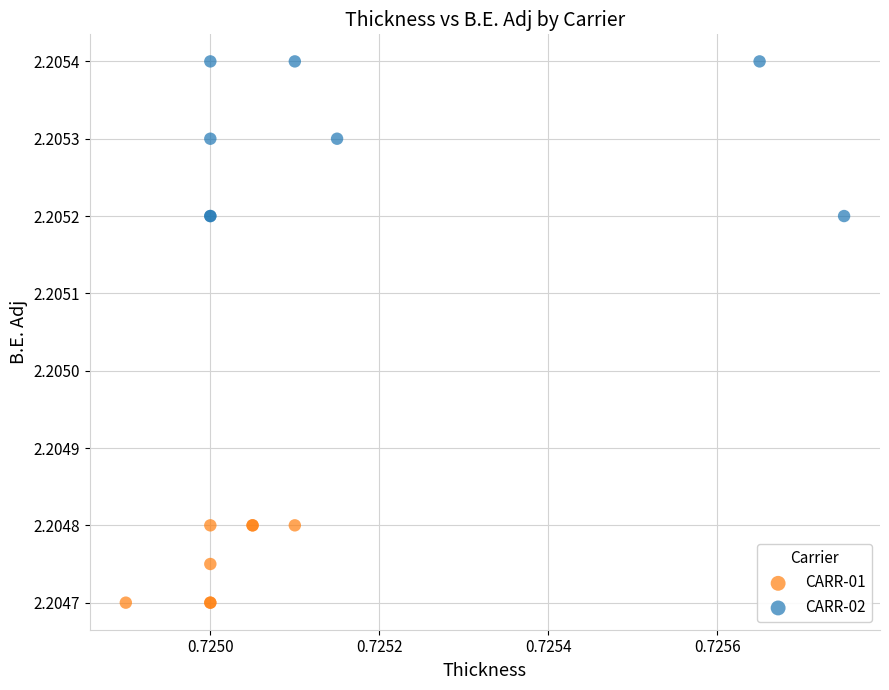

Which series contains the highest Y value?

CARR-02